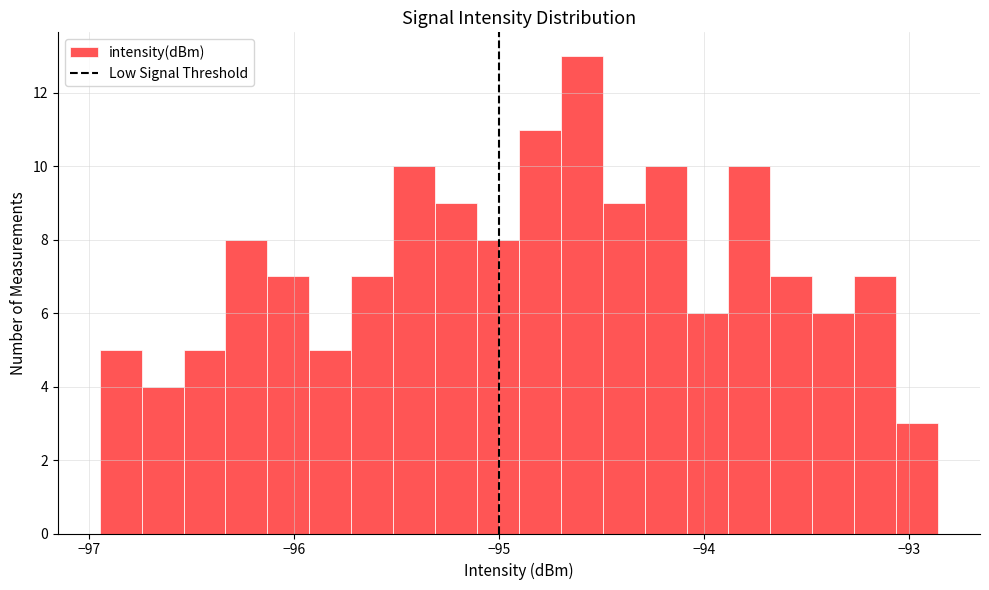

Read against the x-axis, roughly where is the centre of the tallest bar?

-94.6